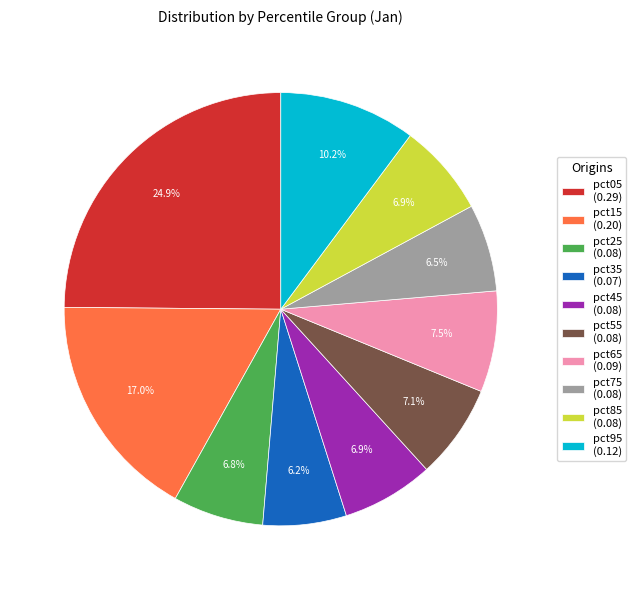

Does pct75 represent more than half of the total?

No